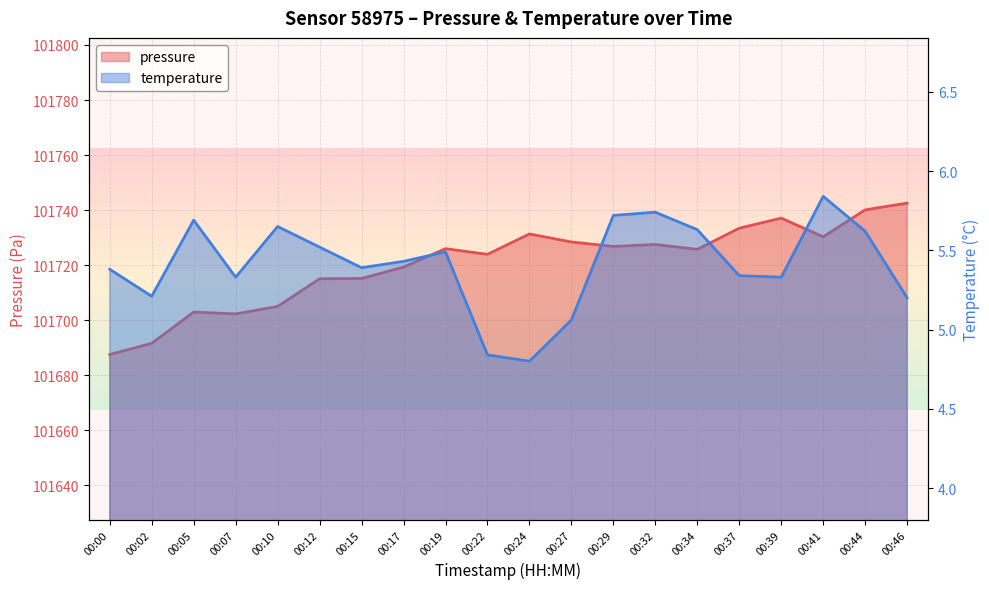

Which label corresponds to the largest value in the chart?

00:46